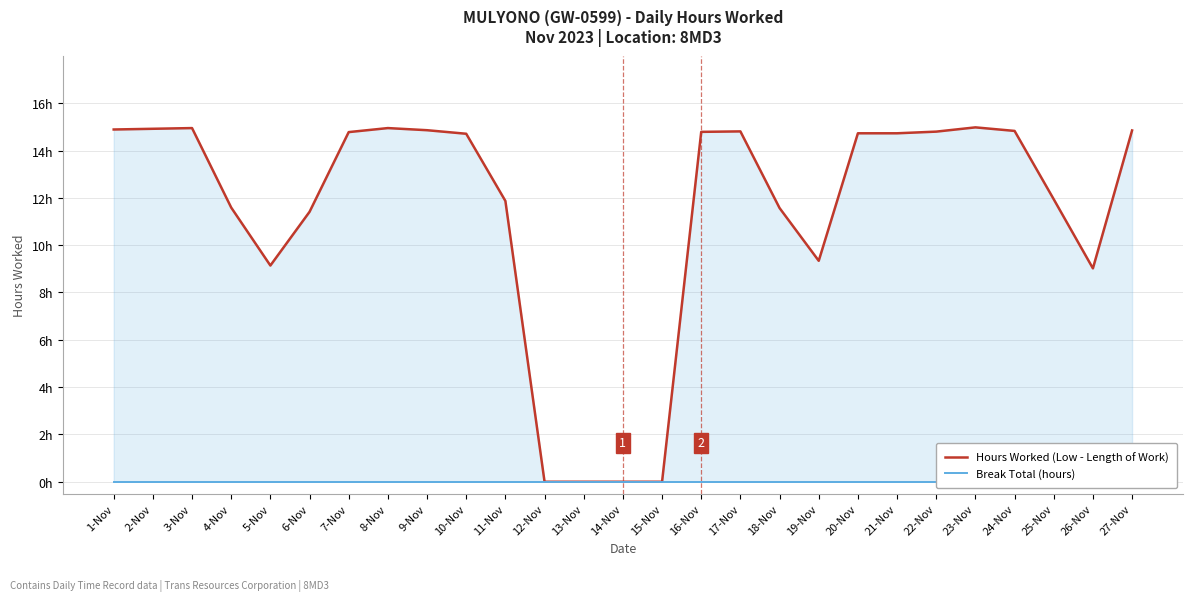

Reading left to right, what are all the values shown in this chart?

Hours Worked (Low - Length of Work): 1-Nov=14.9	2-Nov=14.9	3-Nov=14.9	4-Nov=11.6	5-Nov=9.1	6-Nov=11.4	7-Nov=14.8	8-Nov=14.9	9-Nov=14.9	10-Nov=14.7	11-Nov=11.9	12-Nov=0.0	13-Nov=0.0	14-Nov=0.0	15-Nov=0.0	16-Nov=14.8	17-Nov=14.8	18-Nov=11.6	19-Nov=9.3	20-Nov=14.7	21-Nov=14.7	22-Nov=14.8	23-Nov=15.0	24-Nov=14.8	25-Nov=11.9	26-Nov=9.0	27-Nov=14.8
Break Total (hours): 1-Nov=0.0	2-Nov=0.0	3-Nov=0.0	4-Nov=0.0	5-Nov=0.0	6-Nov=0.0	7-Nov=0.0	8-Nov=0.0	9-Nov=0.0	10-Nov=0.0	11-Nov=0.0	12-Nov=0.0	13-Nov=0.0	14-Nov=0.0	15-Nov=0.0	16-Nov=0.0	17-Nov=0.0	18-Nov=0.0	19-Nov=0.0	20-Nov=0.0	21-Nov=0.0	22-Nov=0.0	23-Nov=0.0	24-Nov=0.0	25-Nov=0.0	26-Nov=0.0	27-Nov=0.0